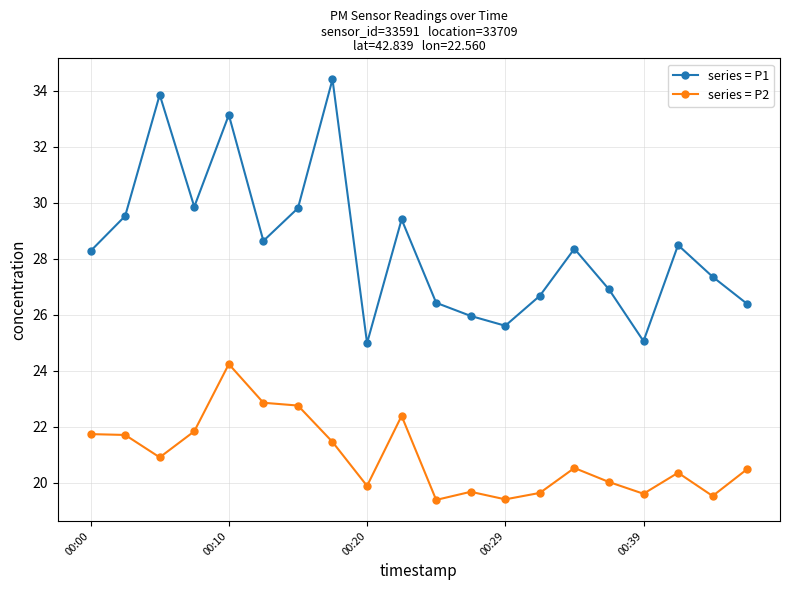

How many data points in series = P1 are above 28?

11